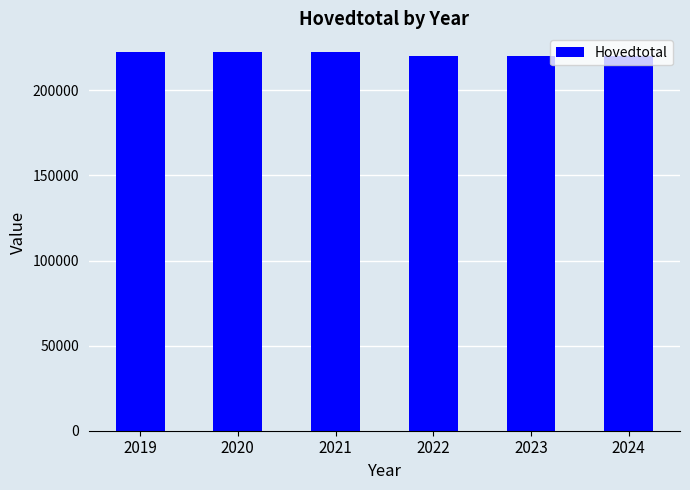

What is the sum of all values?

1328136.9